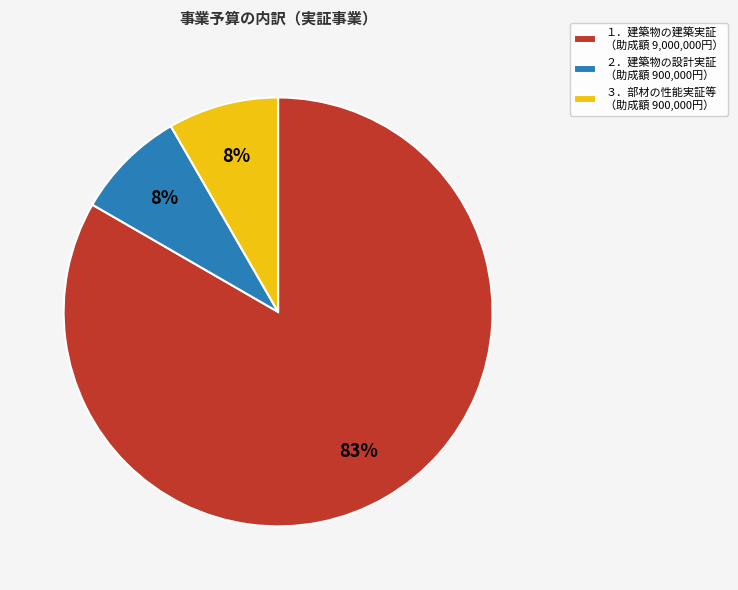

To the nearest percent, what is the combined percentage of １．建築物の建築実証 （助成額 9,000,000円） and ２．建築物の設計実証 （助成額 900,000円）?

92%